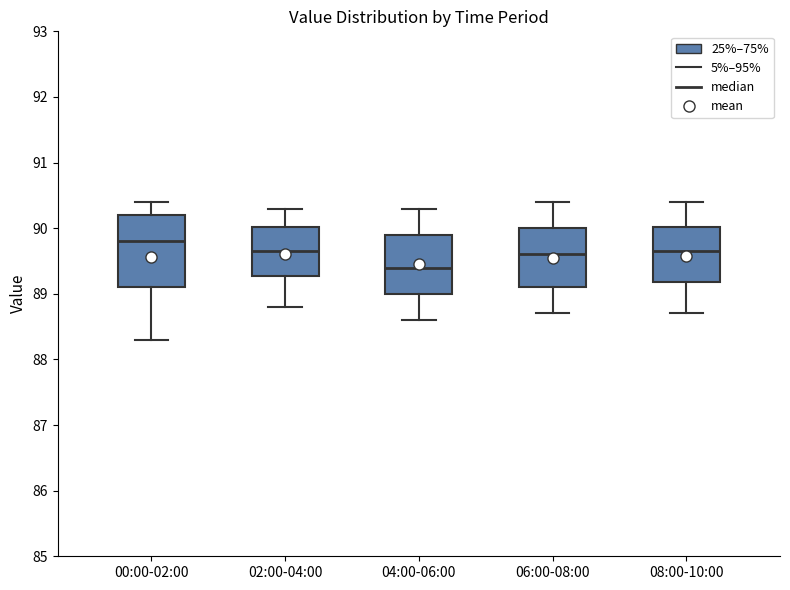

Which box has the lowest median line?

04:00-06:00